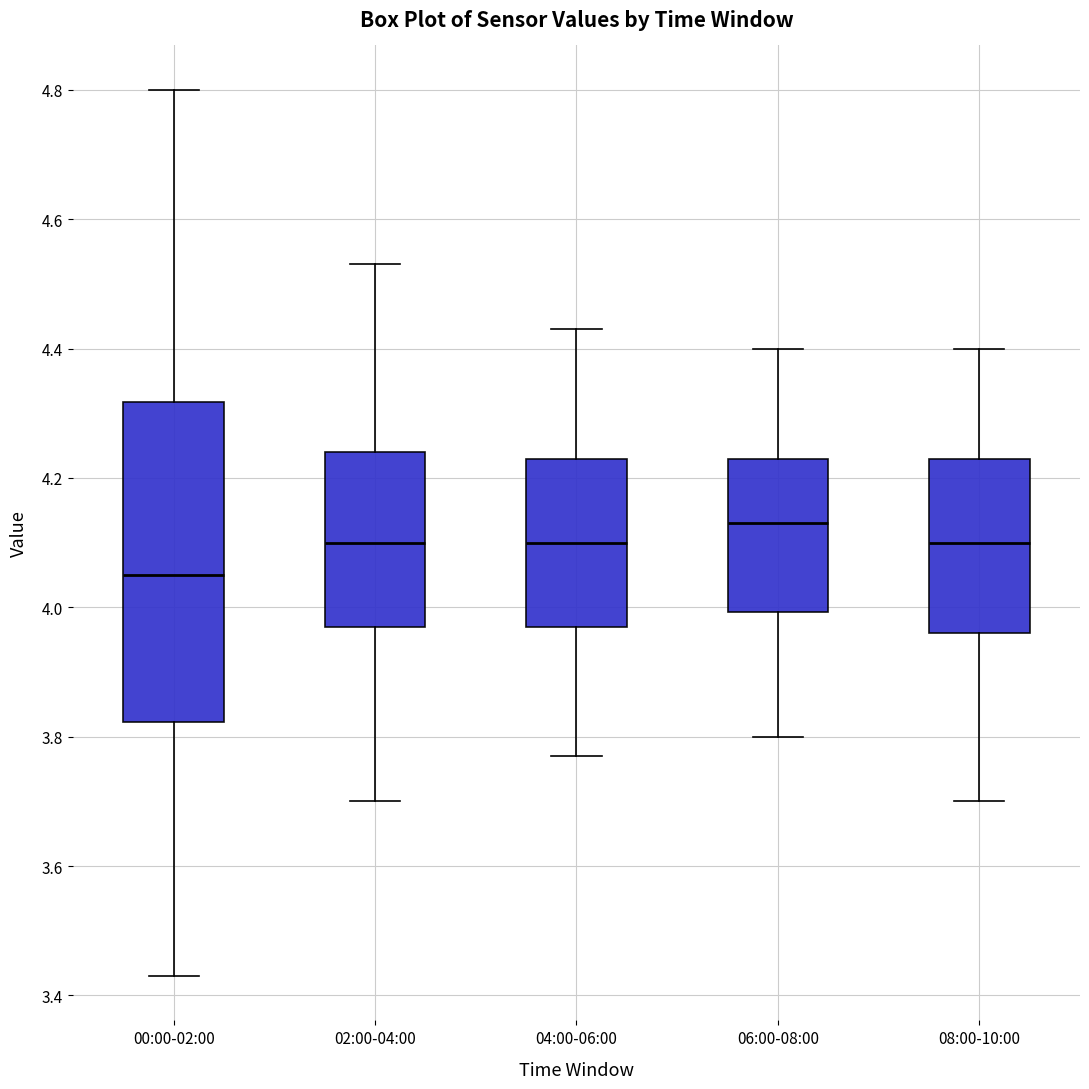

Reading left to right, transcribe this box plot: for each box, give where its median line is, the range the box spans, and where its two whiskers end, as read against the y-axis. The values are not printed on the chart, so give them approximately, as read against the axis.

00:00-02:00: median 4.06, box 3.82 to 4.32, whiskers 3.44 to 4.80
02:00-04:00: median 4.10, box 3.98 to 4.24, whiskers 3.70 to 4.54
04:00-06:00: median 4.10, box 3.98 to 4.24, whiskers 3.78 to 4.44
06:00-08:00: median 4.14, box 4.00 to 4.24, whiskers 3.80 to 4.40
08:00-10:00: median 4.10, box 3.96 to 4.24, whiskers 3.70 to 4.40